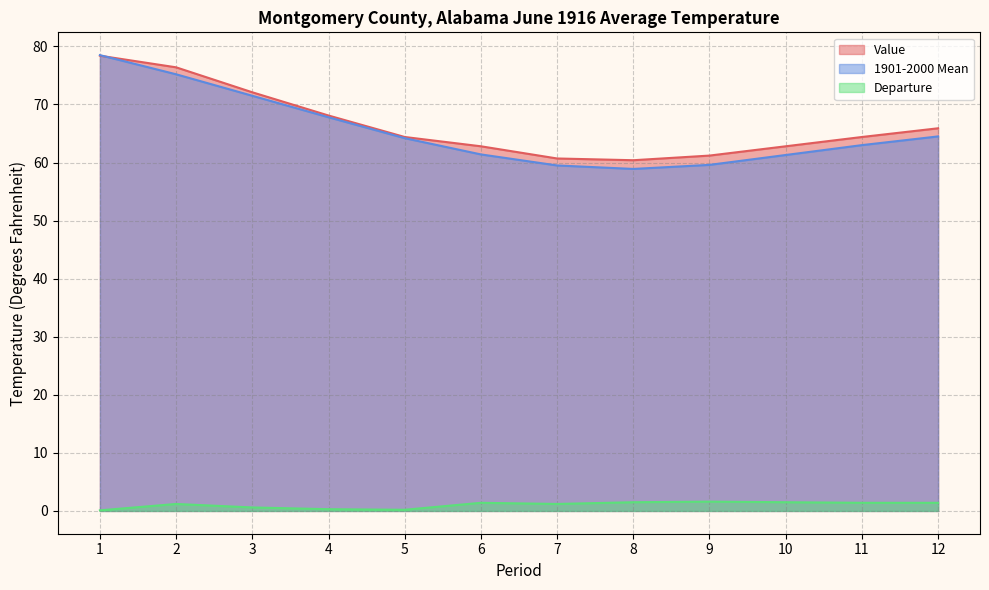

What is the value of the Departure point at the 6th from the left?

1.4